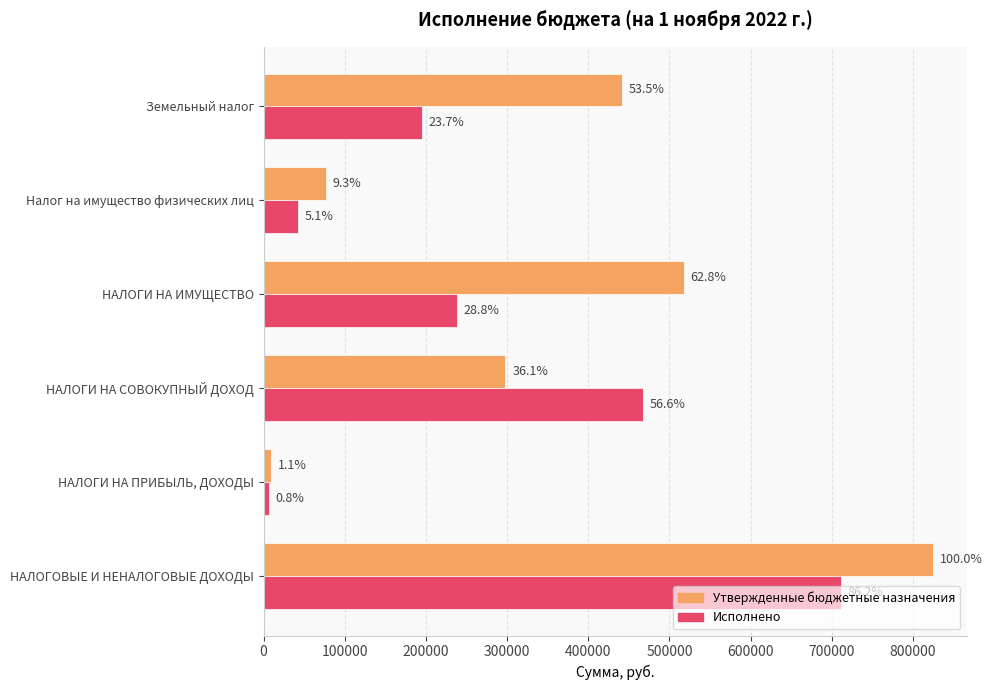

What are all the series names shown in the legend?

Утвержденные бюджетные назначения, Исполнено